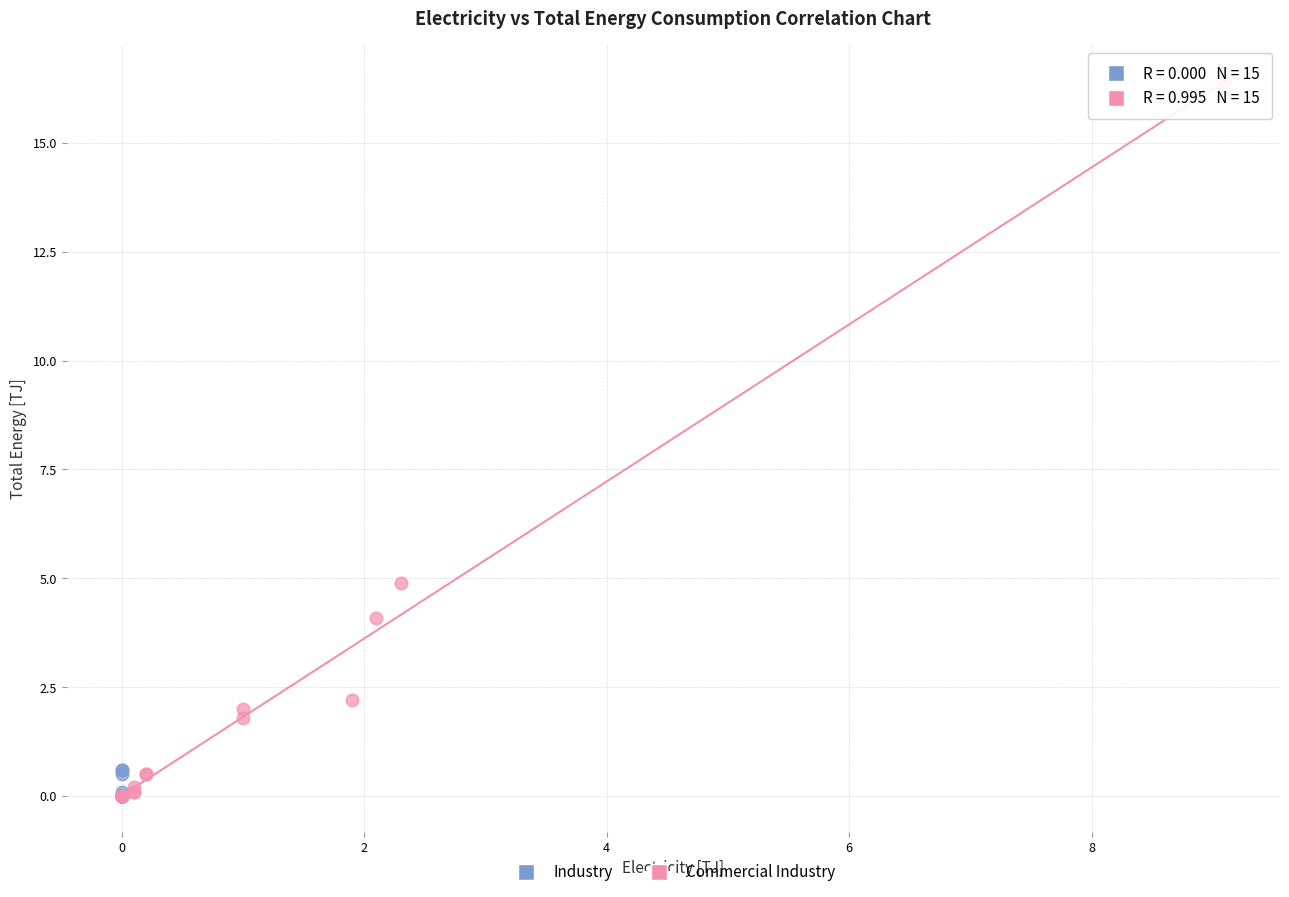

Which series has the widest spread of Y values?

Commercial Industry